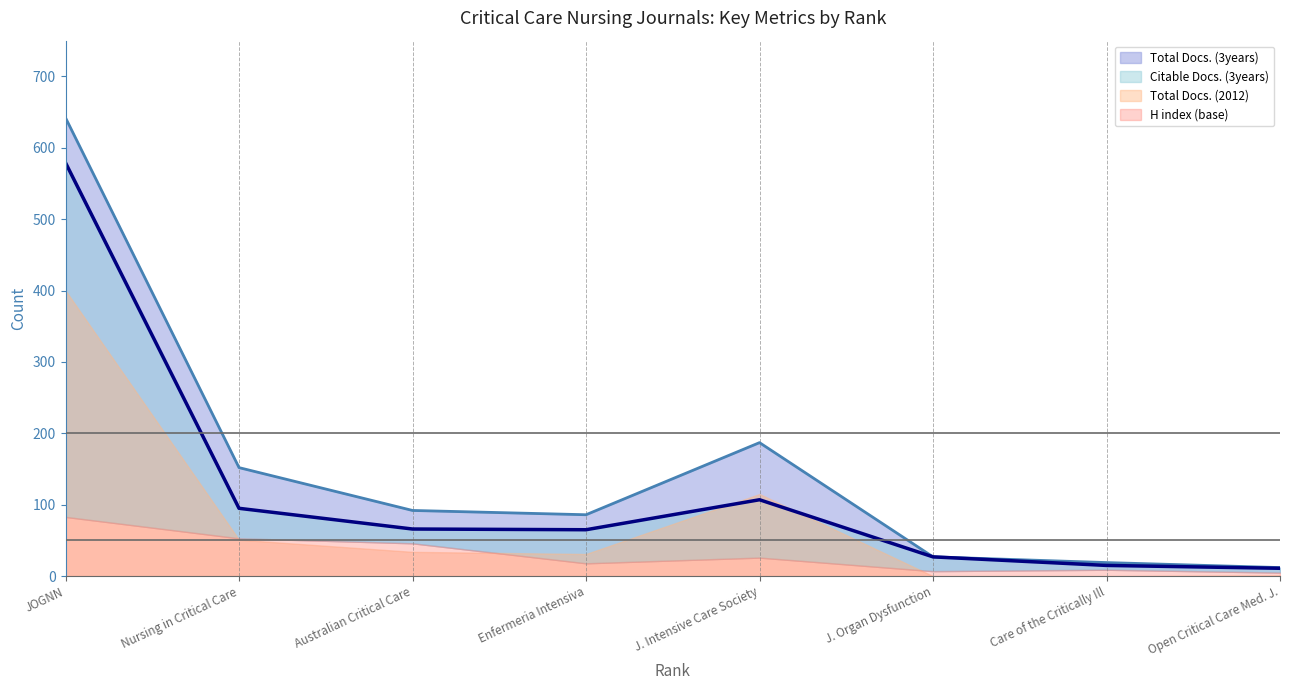

What is the difference between the maximum and minimum values in the Citable Docs. (3years) line series?

568